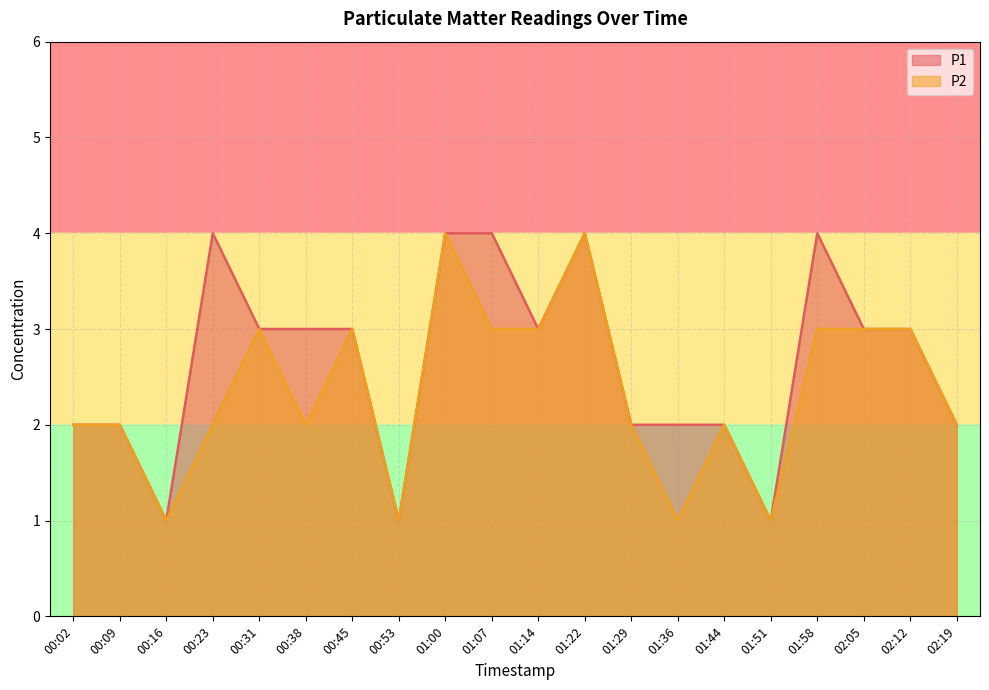

What is the minimum value shown in the chart?

1